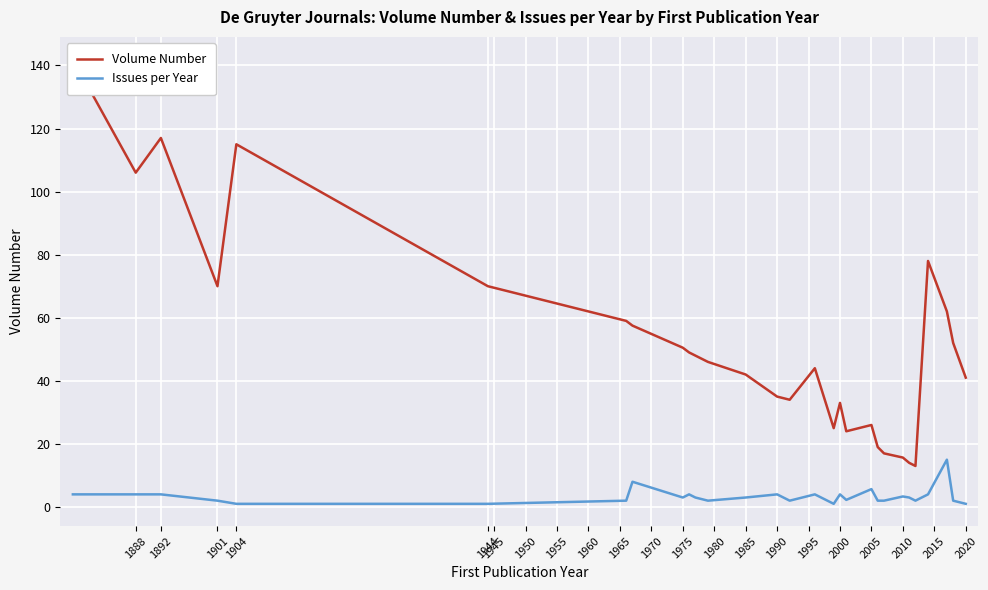

Which series has the largest total across all categories?

Volume Number